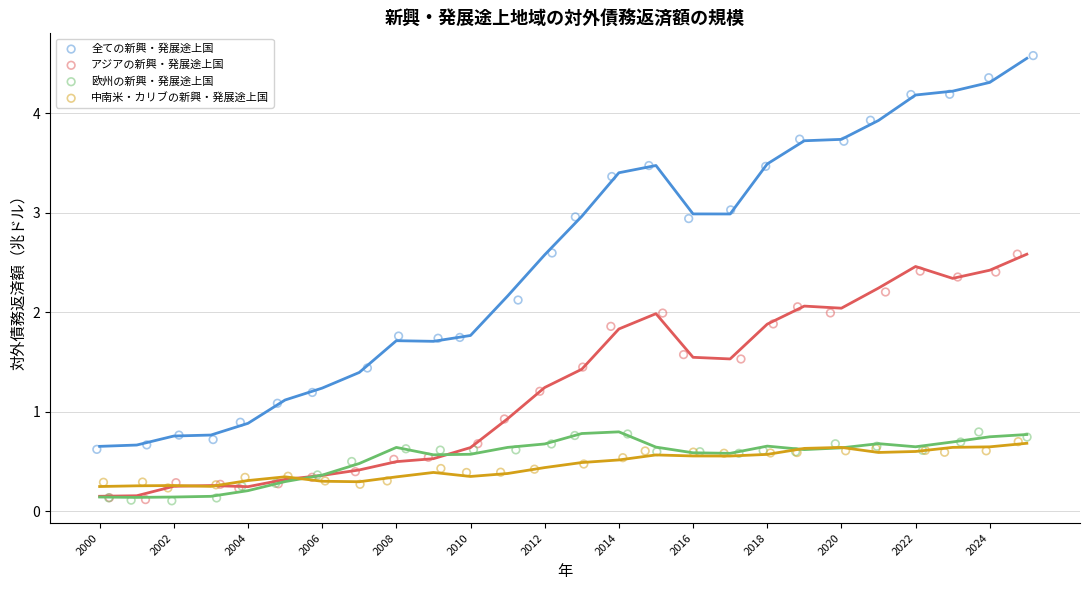

Which series contains the highest Y value?

全ての新興・発展途上国